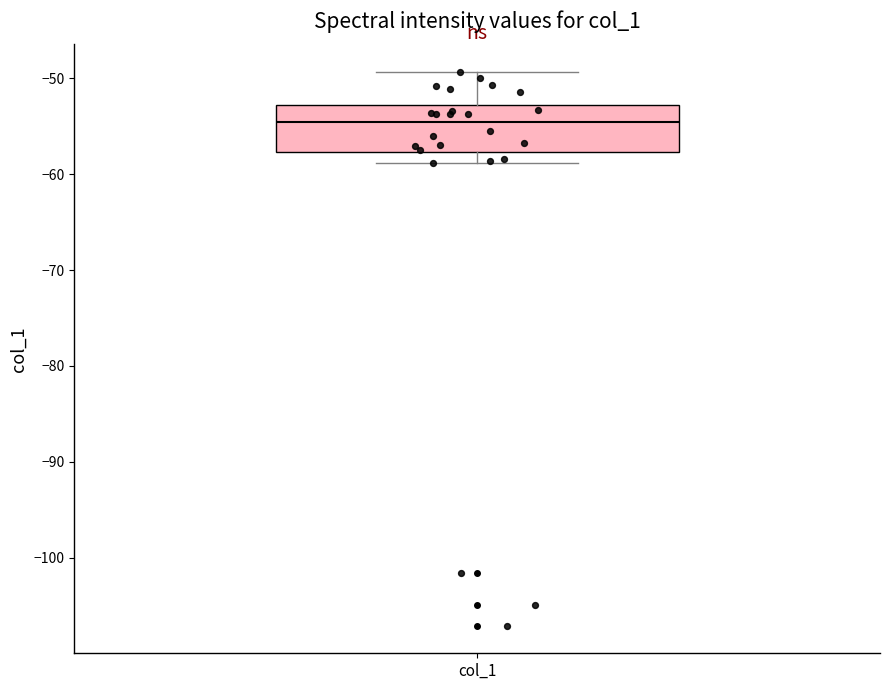

Transcribe this box plot: give where the median line is, the range the box spans, and where the two whiskers end, as read against the y-axis. The values are not printed on the chart, so give them approximately, as read against the axis.

median -55, box -58 to -53, whiskers -59 to -49